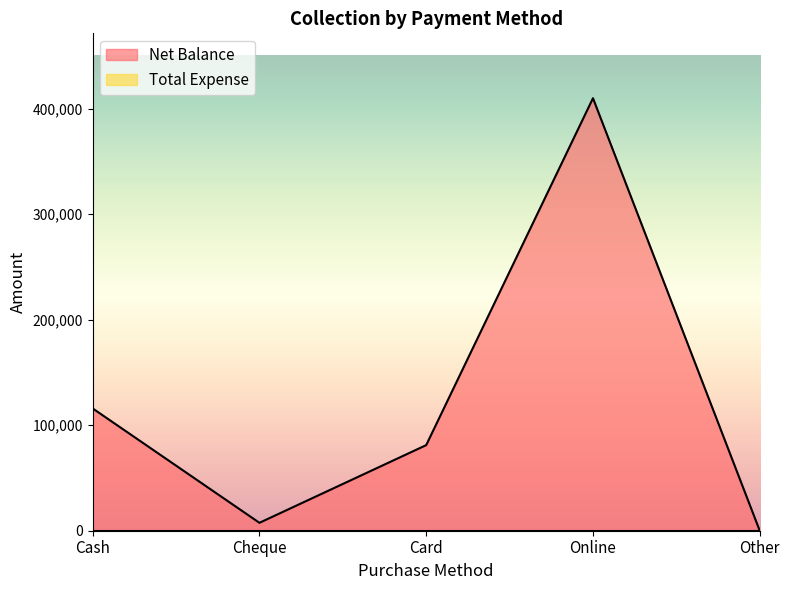

At which category does the data reach its first local valley?

Cheque